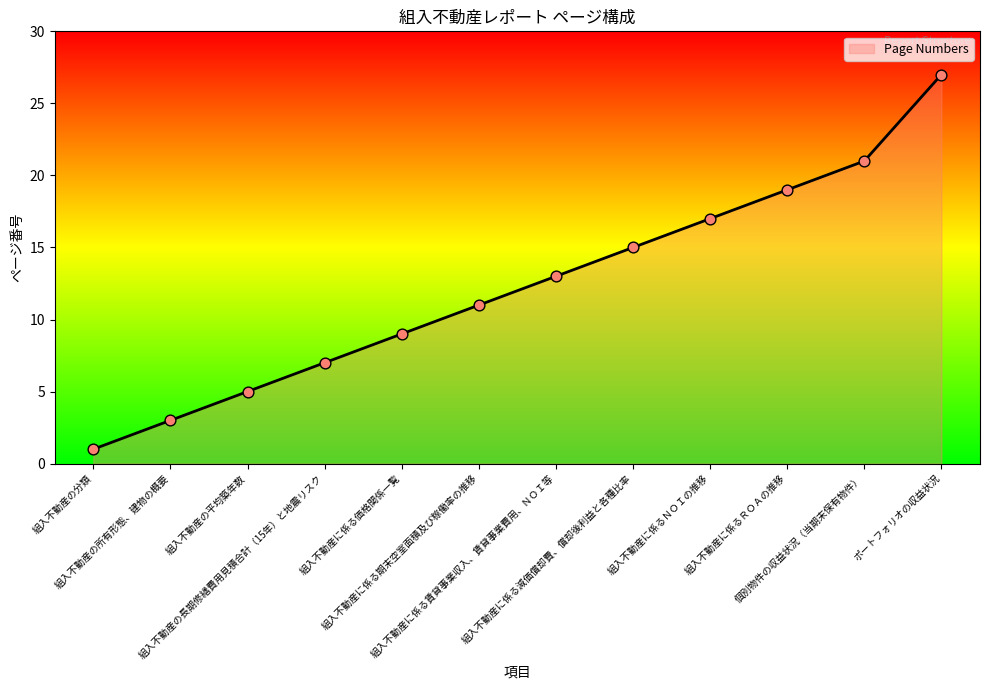

What is the change in value from 組入不動産の平均築年数 to 個別物件の収益状況（当期末保有物件）?

+16